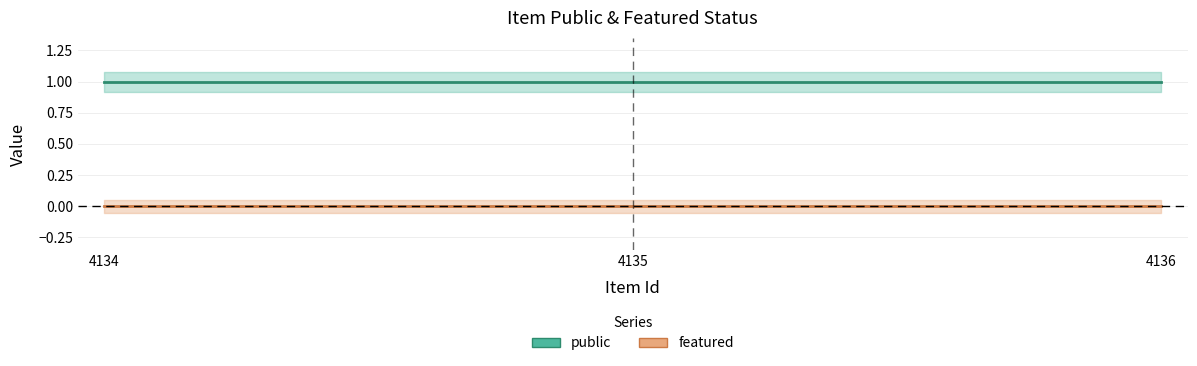

True or false: public has a value of 1 at 4134.

True